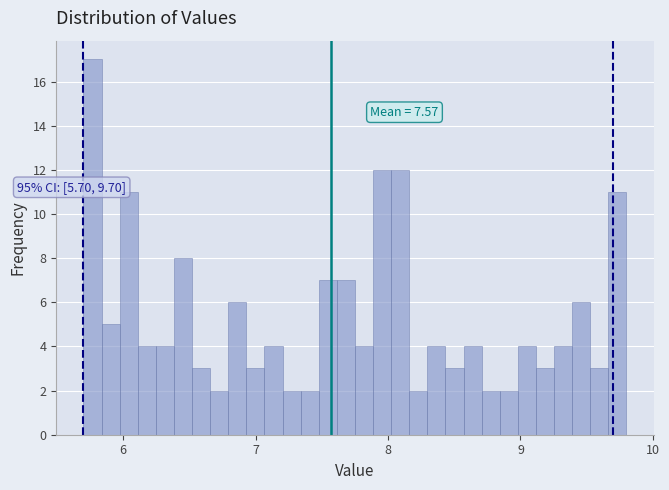

Around what value on the x-axis is the tallest bar? Give the approximate position of its centre, as read against the axis.

5.8